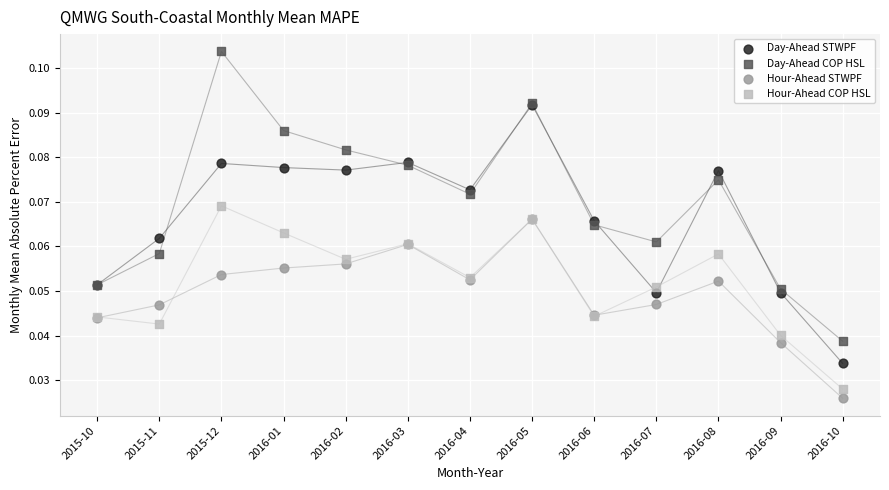

Which series contains the highest Y value?

Day-Ahead COP HSL